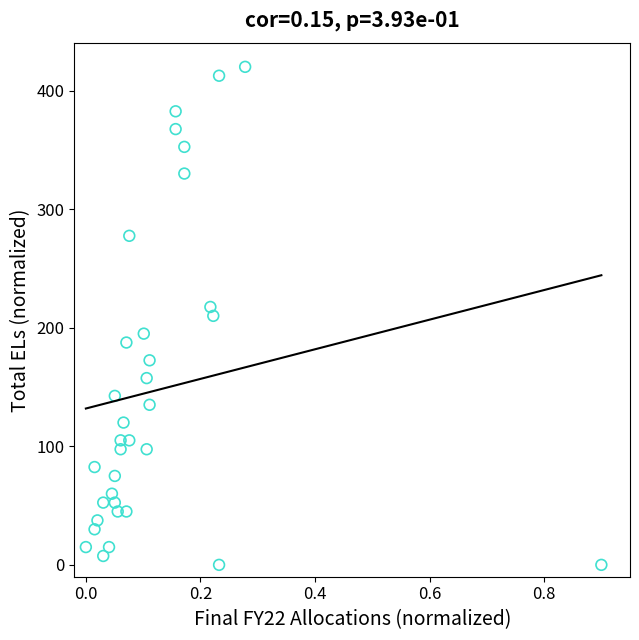

What is the range of Y values (max minus min)?

420.0